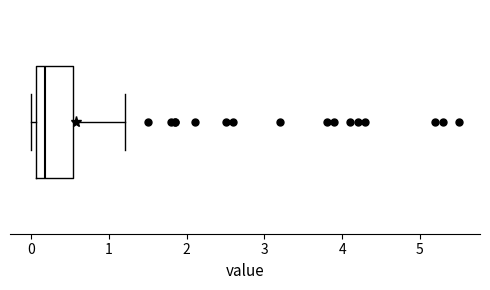

Read this box plot against the x-axis: the position of the median line, the range covered by the box, and the ends of both whiskers. The values are not printed on the chart, so give them approximately, as read against the axis.

median 0.2, box 0.1 to 0.5, whiskers 0.0 to 1.2